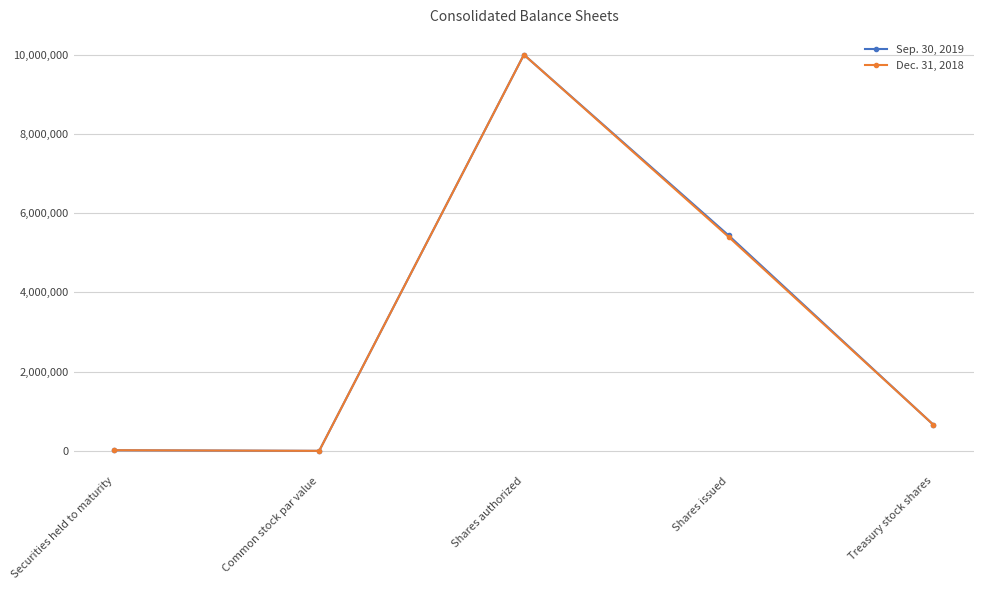

In Dec. 31, 2018, how many points are higher than both neighbors (excluding endpoints)?

1